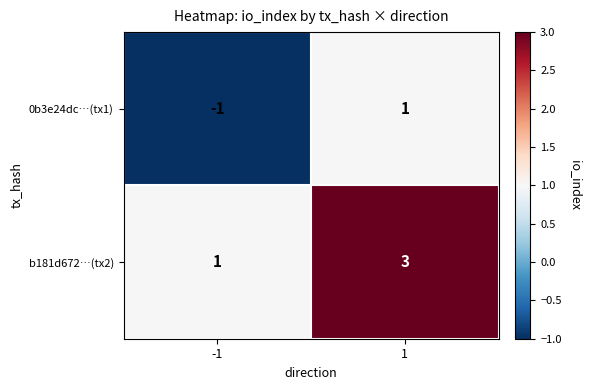

Is the value of b181d672…(tx2) at 1 greater than the value of 0b3e24dc…(tx1) at 1?

Yes